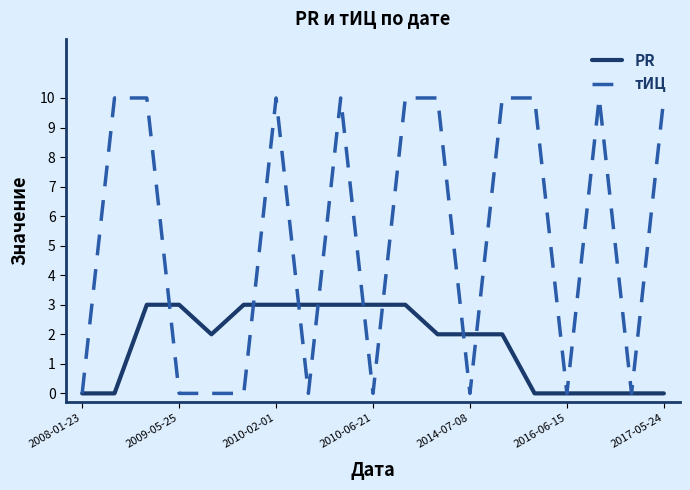

What is the maximum value shown in the chart?

10